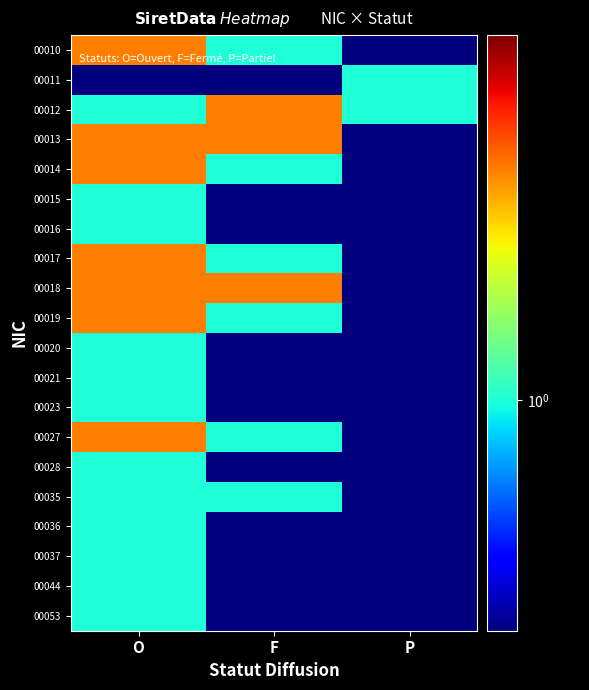

Reading right to left, extract all data points from this chart.

00010: P=0.1	F=1.0	O=2.0
00011: P=1.0	F=0.1	O=0.1
00012: P=1.0	F=2.0	O=1.0
00013: P=0.1	F=2.0	O=2.0
00014: P=0.1	F=1.0	O=2.0
00015: P=0.1	F=0.1	O=1.0
00016: P=0.1	F=0.1	O=1.0
00017: P=0.1	F=1.0	O=2.0
00018: P=0.1	F=2.0	O=2.0
00019: P=0.1	F=1.0	O=2.0
00020: P=0.1	F=0.1	O=1.0
00021: P=0.1	F=0.1	O=1.0
00023: P=0.1	F=0.1	O=1.0
00027: P=0.1	F=1.0	O=2.0
00028: P=0.1	F=0.1	O=1.0
00035: P=0.1	F=1.0	O=1.0
00036: P=0.1	F=0.1	O=1.0
00037: P=0.1	F=0.1	O=1.0
00044: P=0.1	F=0.1	O=1.0
00053: P=0.1	F=0.1	O=1.0